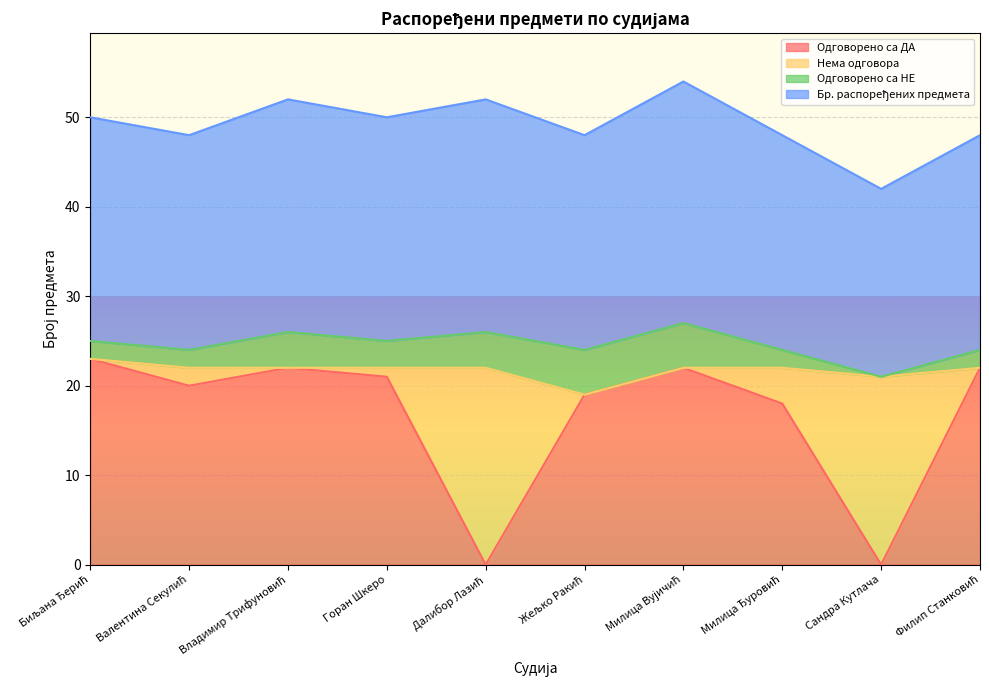

True or false: Бр. распоређених предмета and Одговорено са ДА intersect in this chart.

False